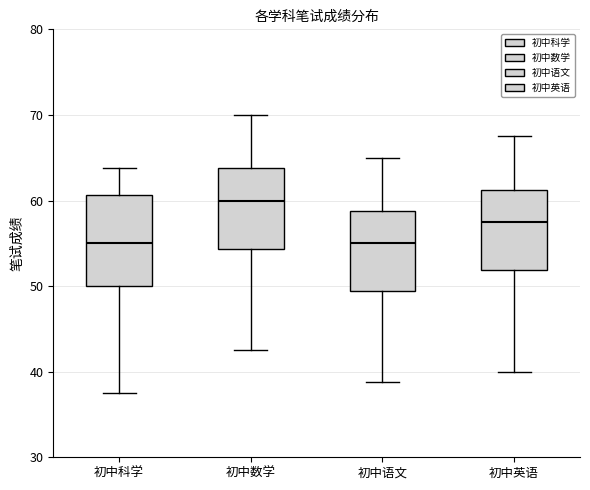

Comparing the boxes themselves (not the whiskers), which one is the tallest?

初中科学